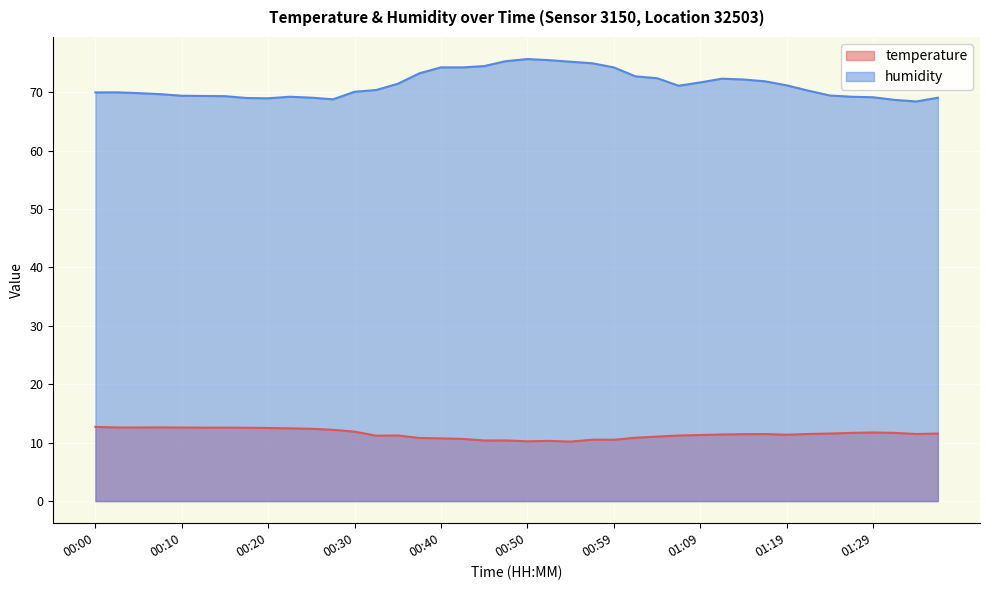

Between 00:05 and 00:08, which is larger?

00:08